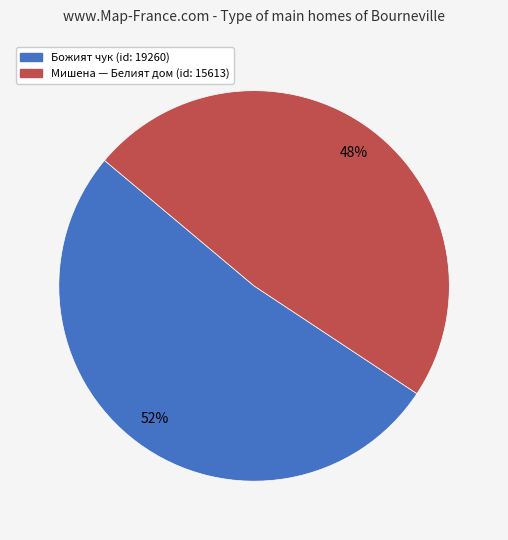

Is there any slice that represents more than half of the pie?

Yes